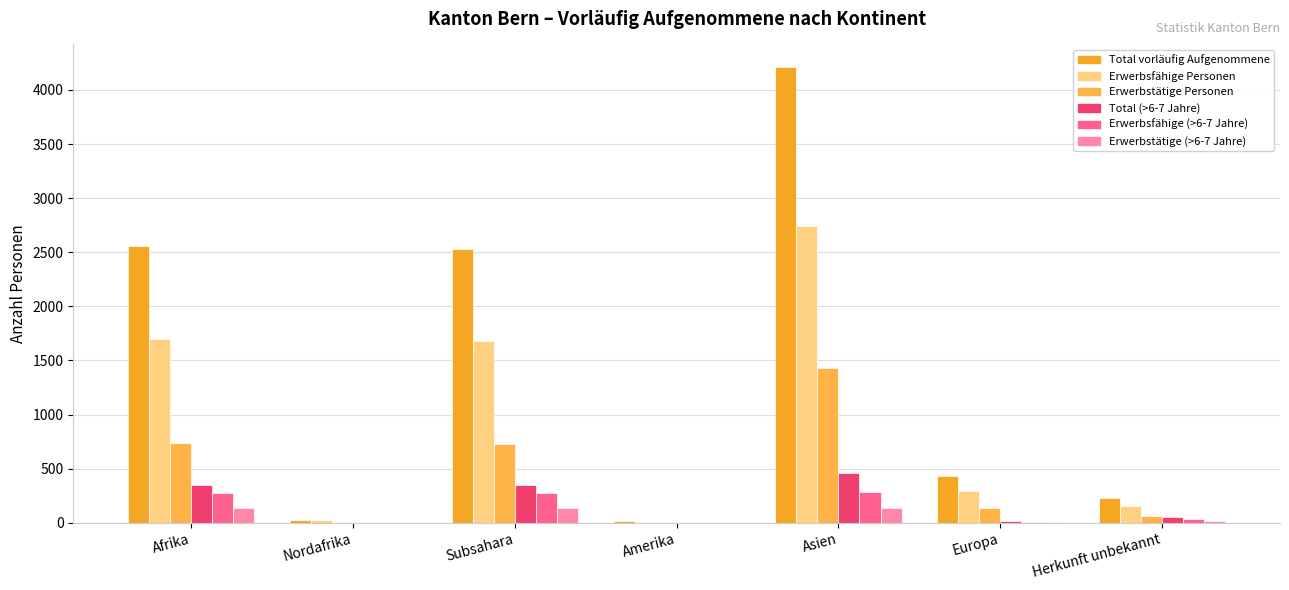

Which series has the widest spread of values?

Total vorläufig Aufgenommene